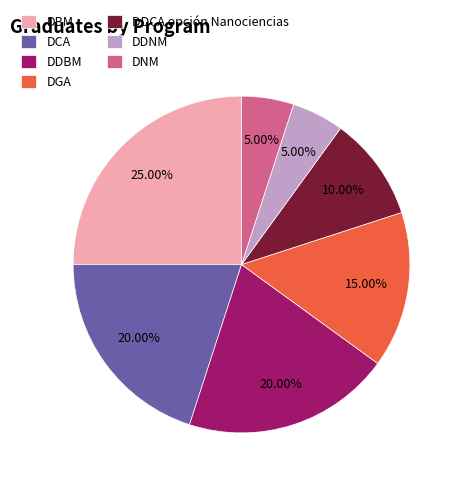

To the nearest percent, what portion does DCA represent?

20%